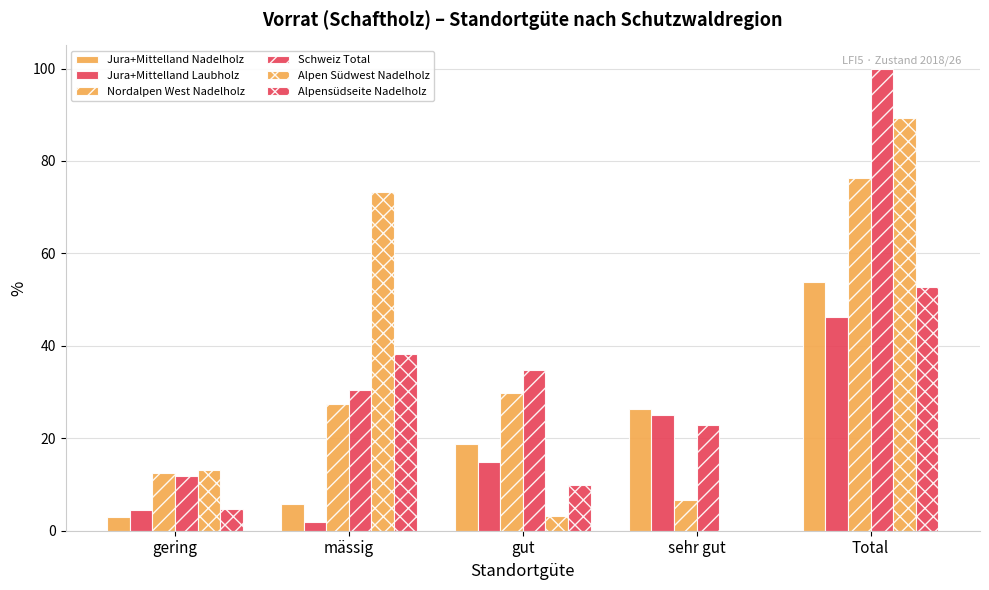

The Jura+Mittelland Laubholz series shows 17.0 at Total. True or false?

False